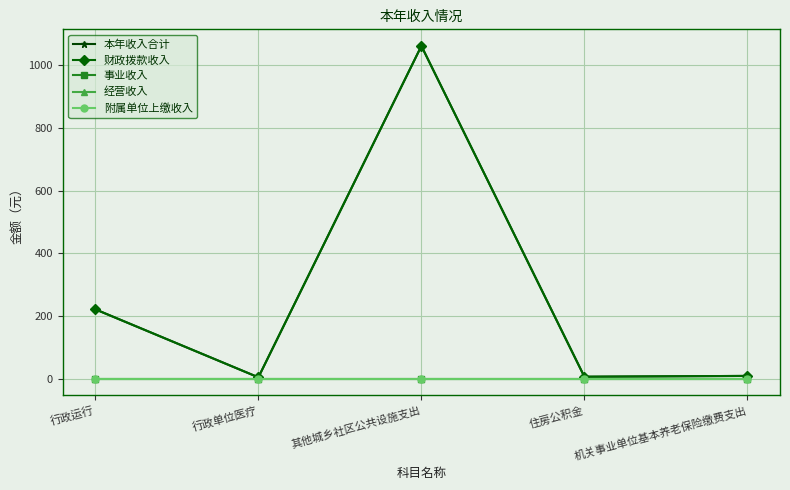

At which category is the sum across all series the highest?

其他城乡社区公共设施支出